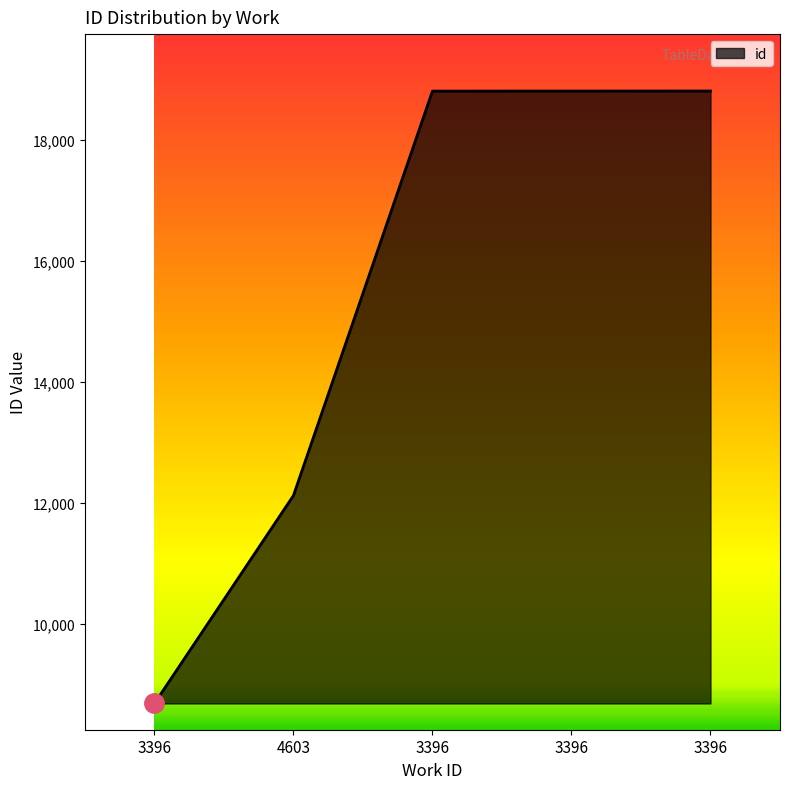

The chart shows a value of 18811 at 3396. True or false?

True